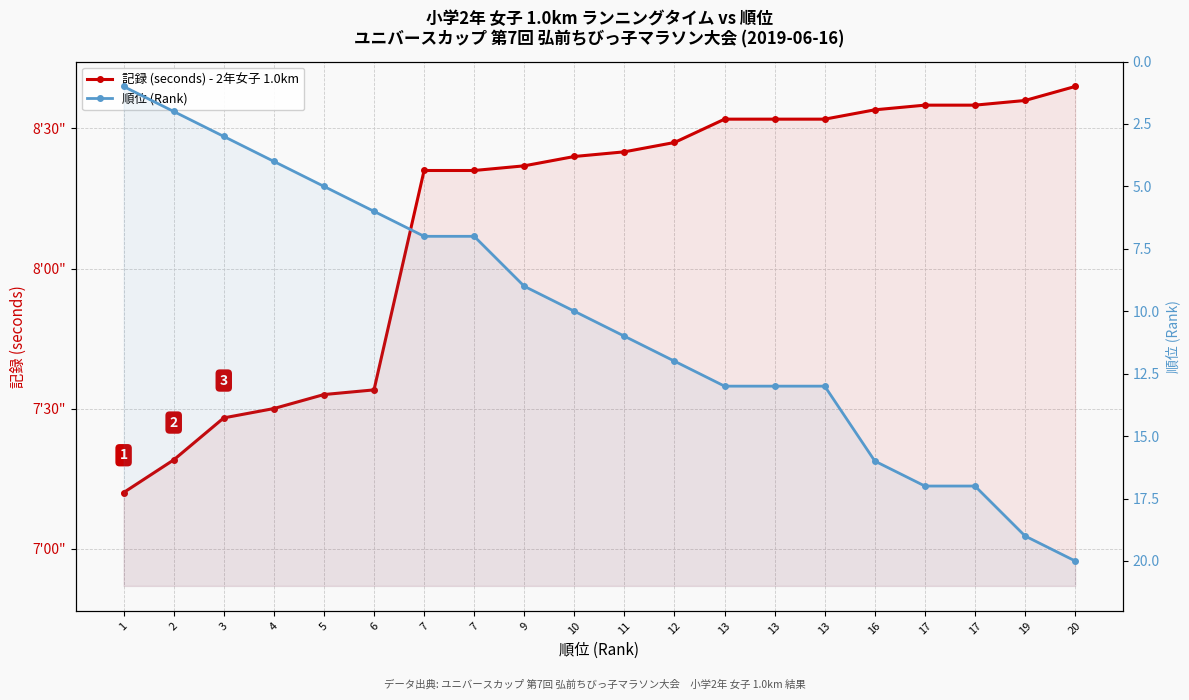

Between 17 and 20, which is larger?

20